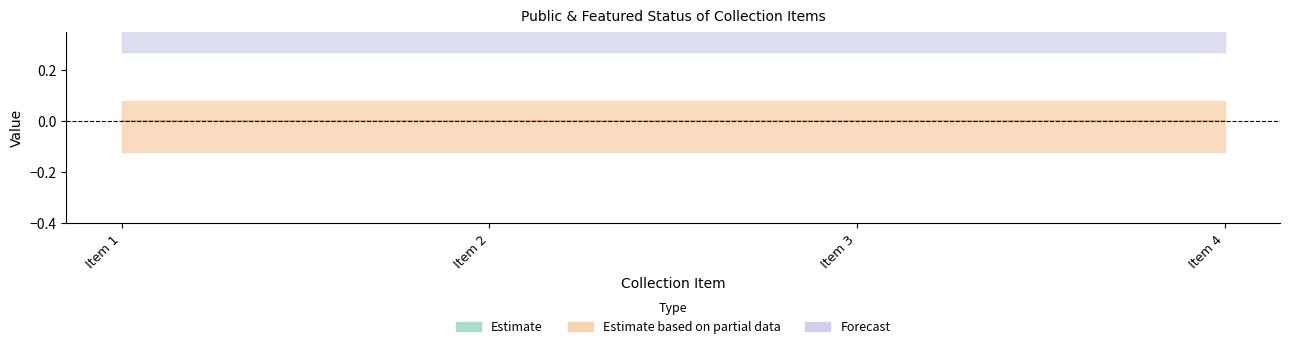

True or false: featured and public intersect in this chart.

False